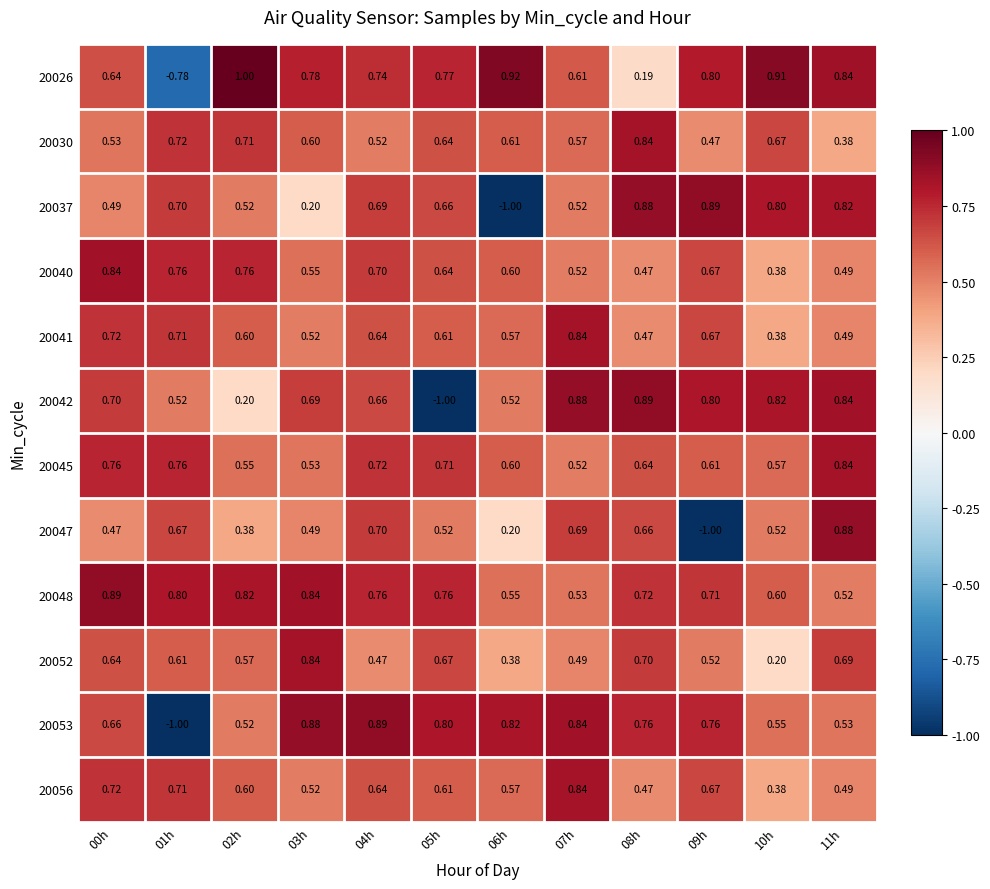

Is the value of 20048 at 11h greater than the value of 20042 at 10h?

No